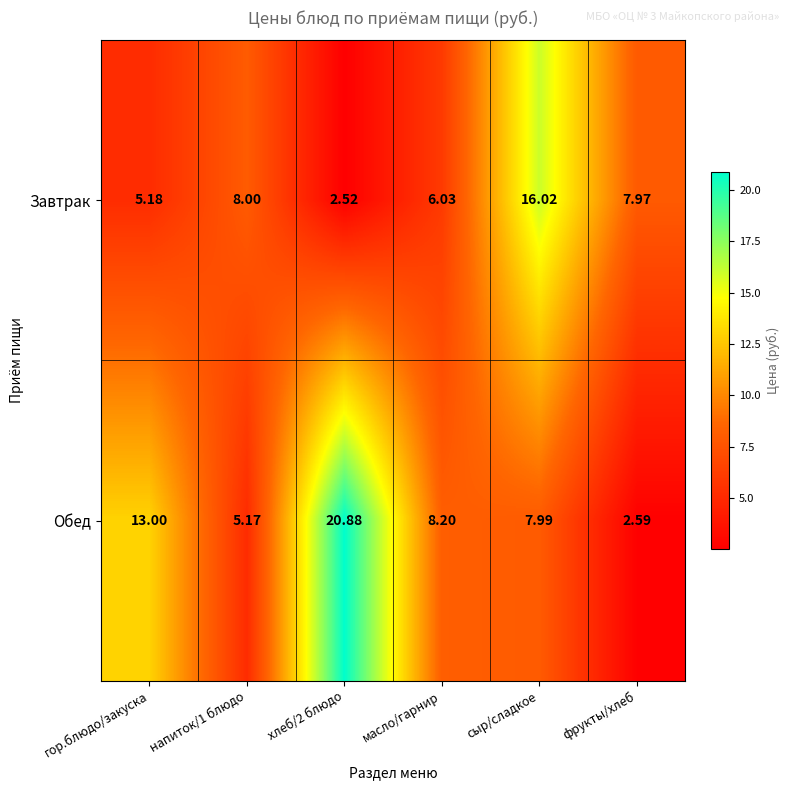

Between масло/гарнир and сыр/сладкое, which series saw the biggest shift?

Завтрак